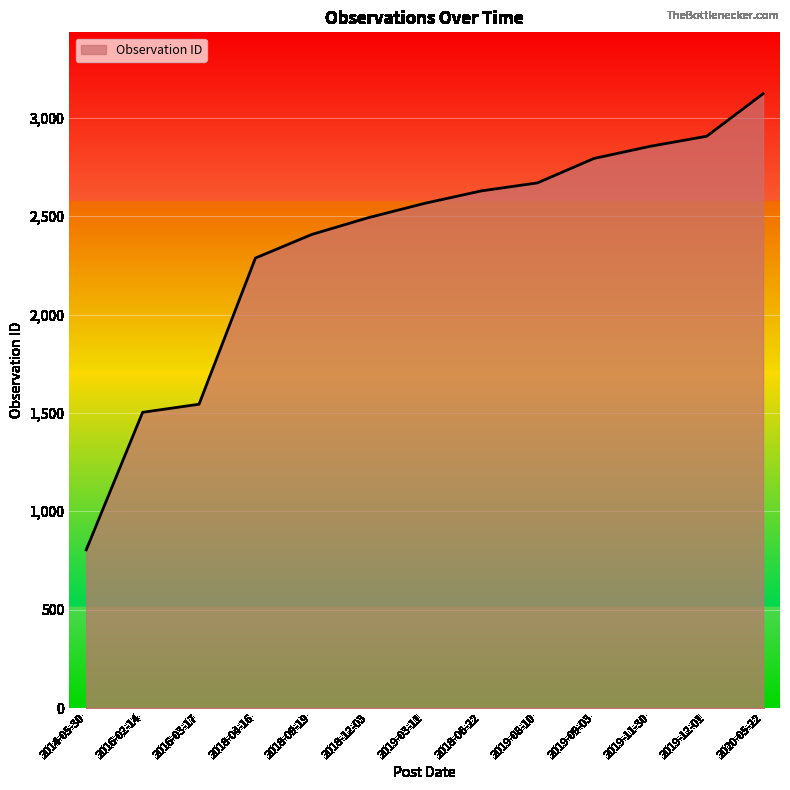

Count the number of data series in this chart.

1